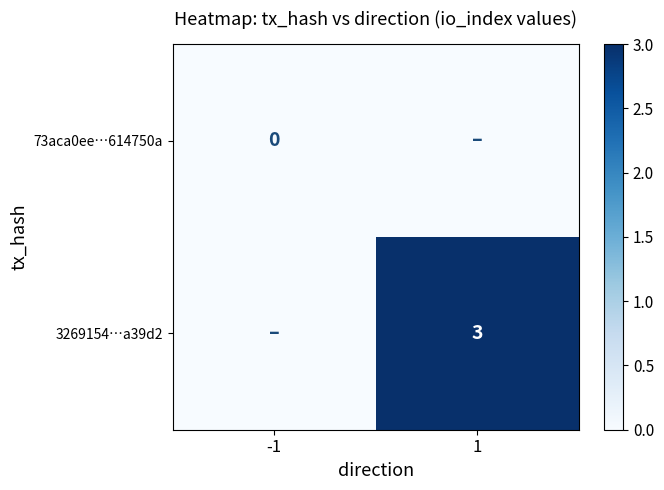

The 3269154…a39d2 series shows 4 at 1. True or false?

False